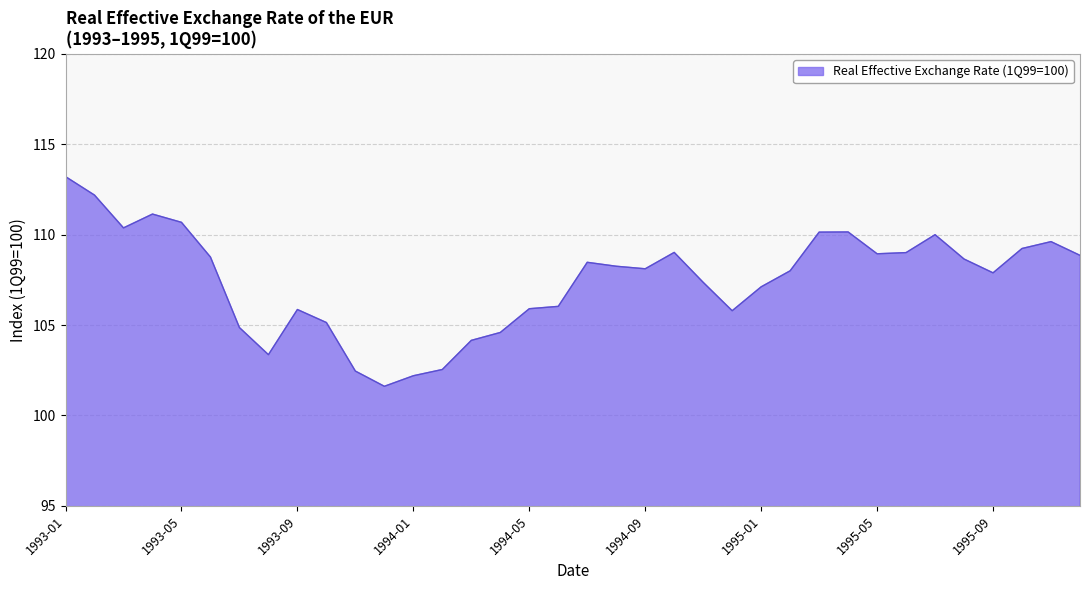

What is the greatest value displayed?

113.2